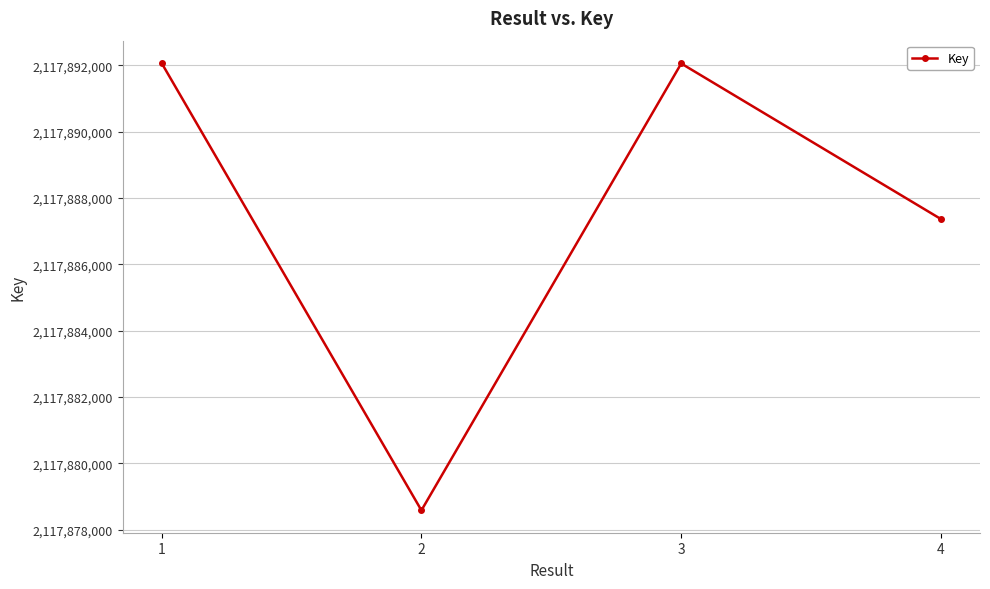

What is the value of the 4th point from the left?

2117887363